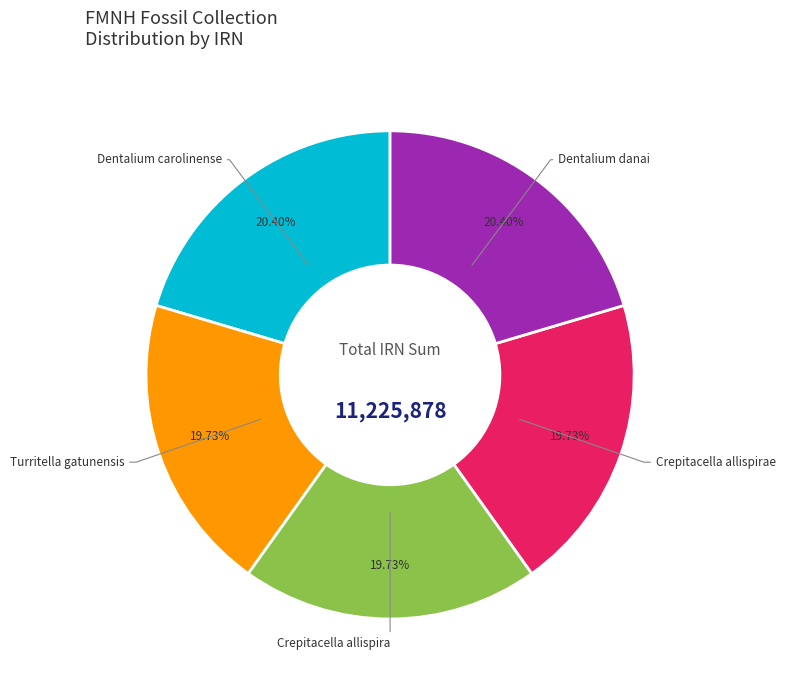

How many slices are in this pie chart?

5